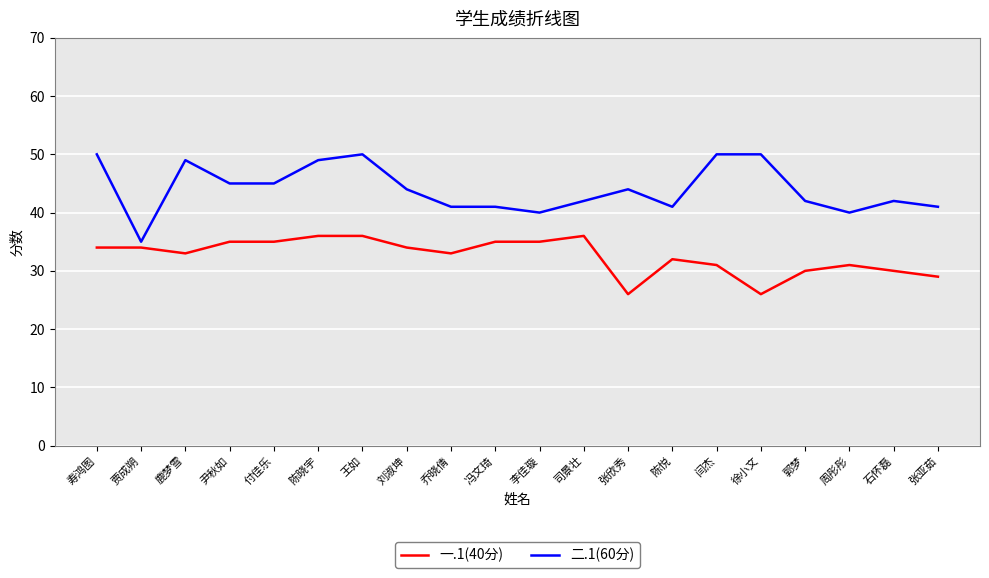

Which category has the lowest value in the 二.1(60分) series?

贾成朔